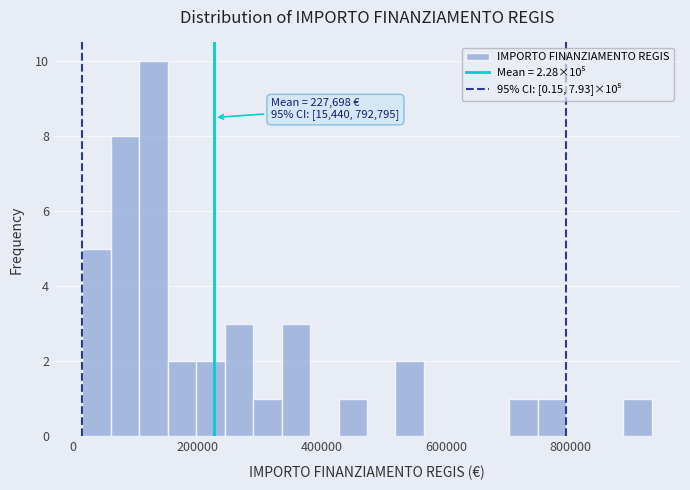

Read against the x-axis, roughly where is the centre of the tallest bar?

120000